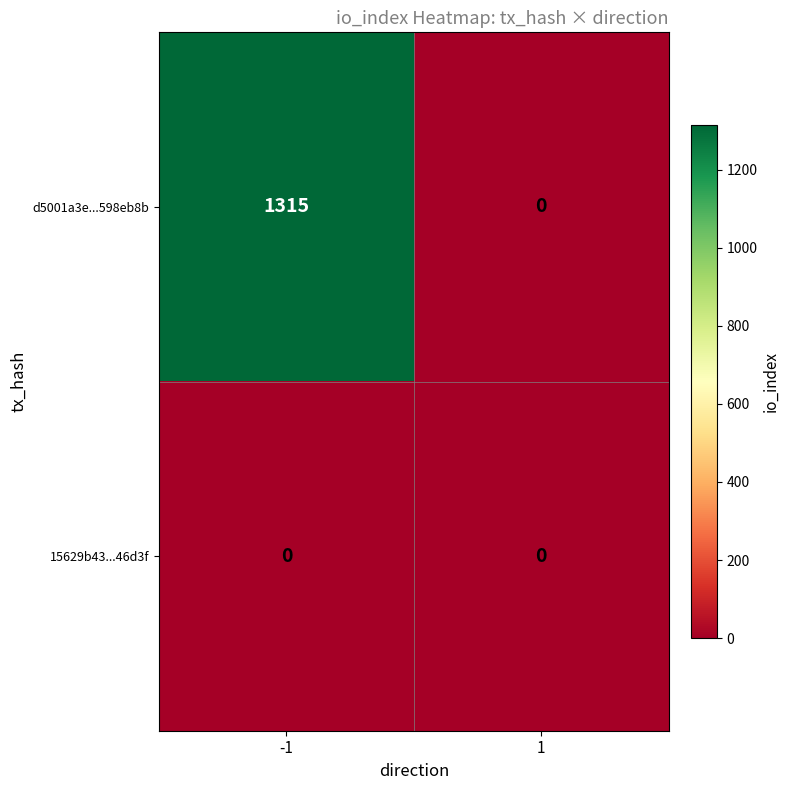

Count the number of categories in the chart.

2